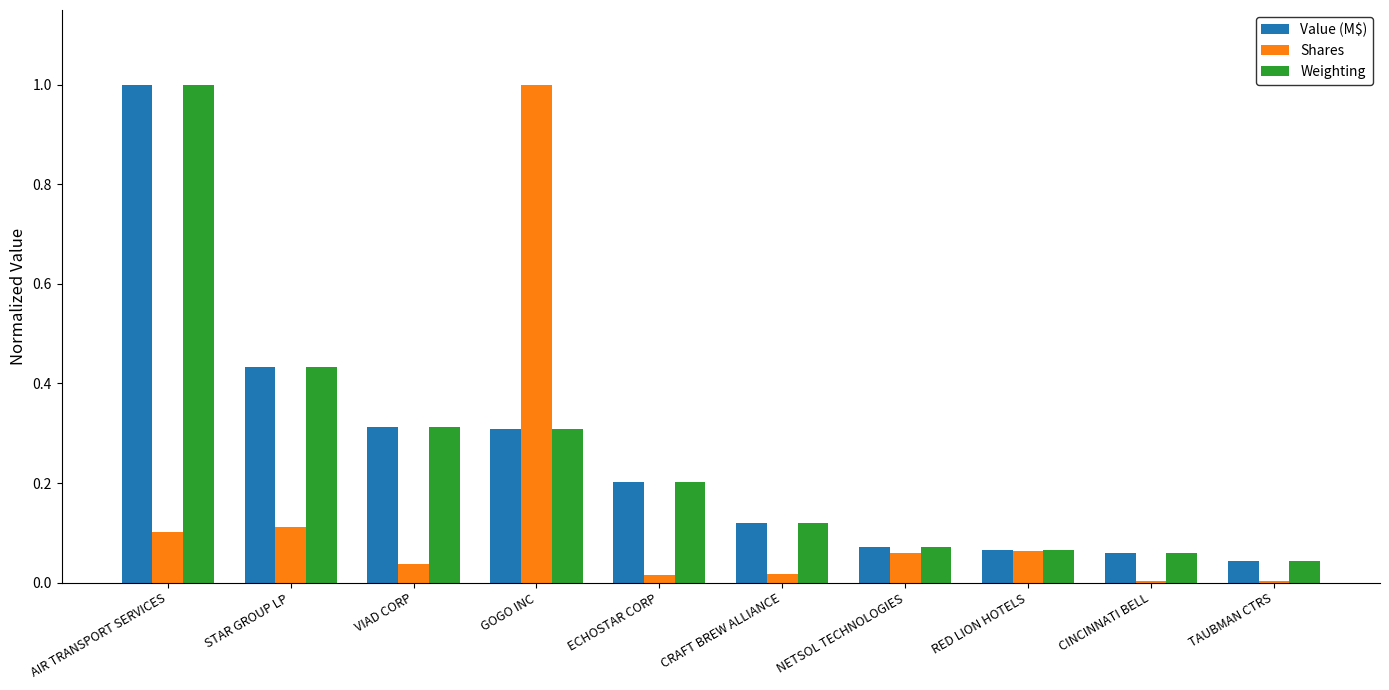

How many categories are shown in the chart?

10